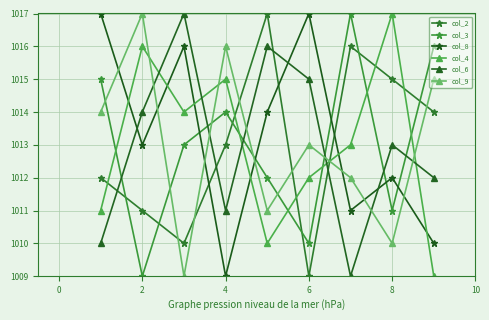

How many values in the col_4 series are below 1013?

4